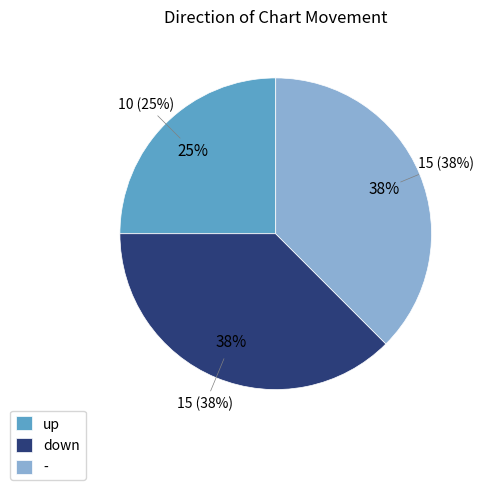

How many segments does this pie chart have?

3